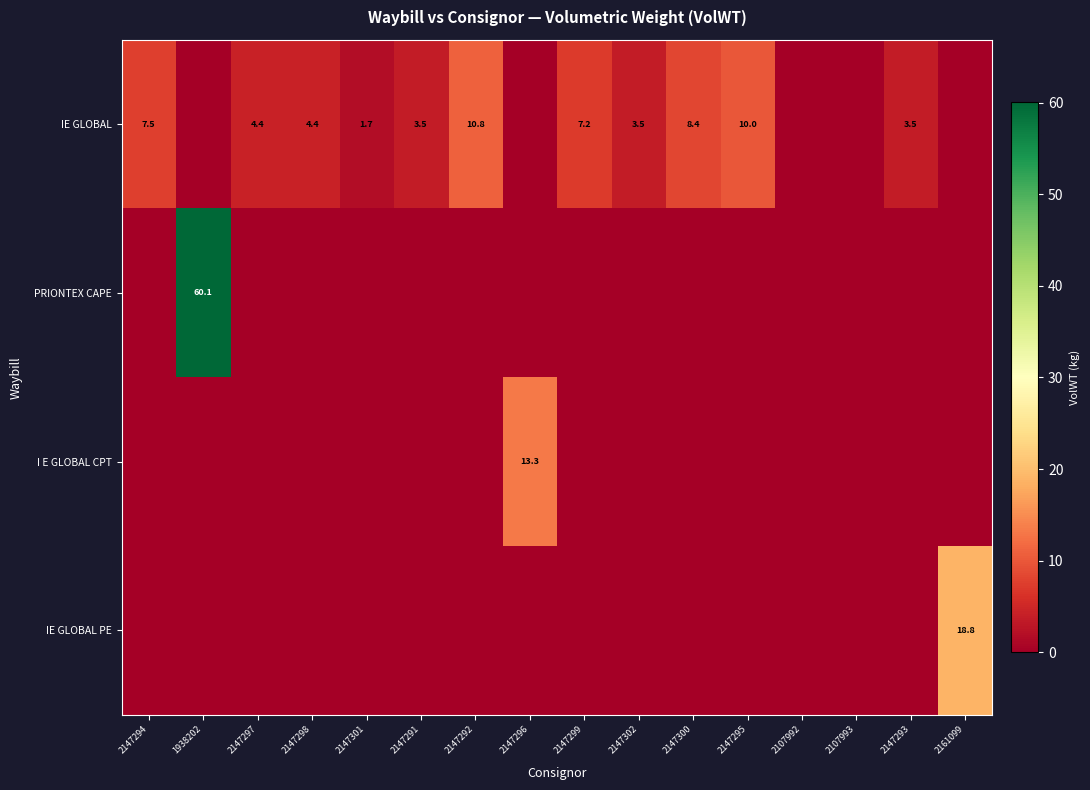

What is the difference between the IE GLOBAL values at 2147301 and 2147294?

5.8